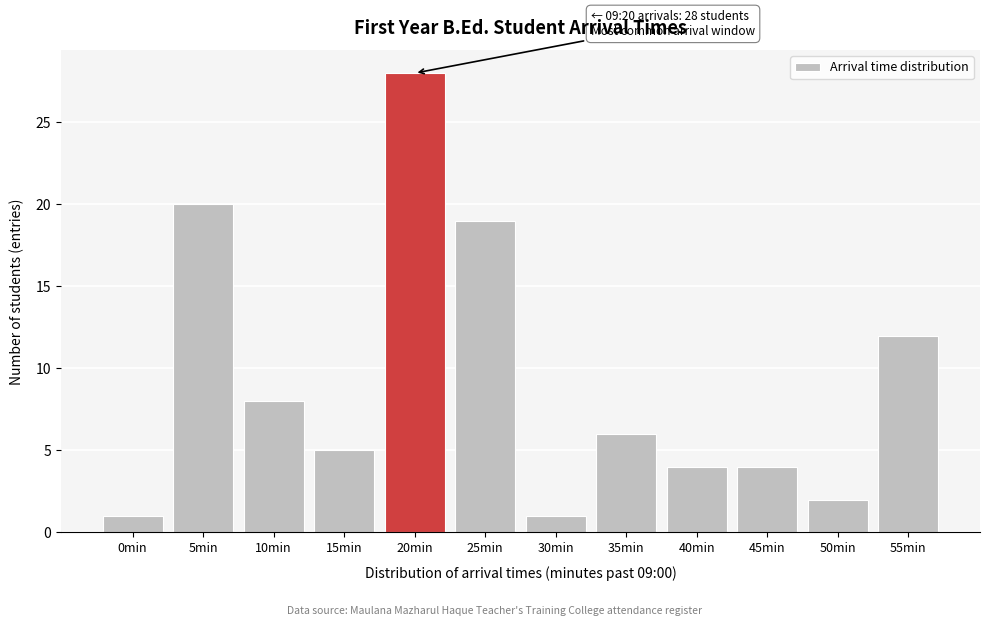

Reading left to right, what are all the values shown in this chart?

1	20	8	5	28	19	1	6	4	4	2	12